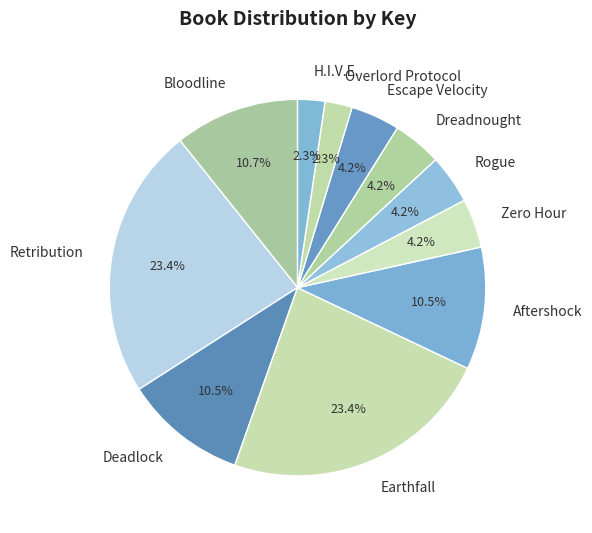

Is H.I.V.E. the majority of the pie?

No